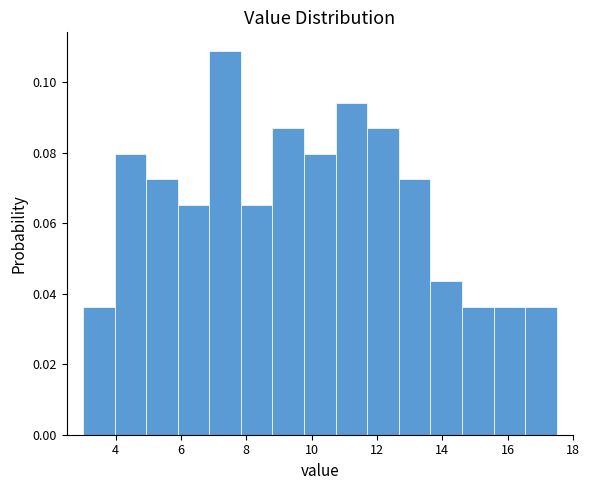

Reading left to right, transcribe this chart: for each bar, give the range it covers on the x-axis and its height. Neither the bar edges nor the heights are printed on the chart, so give them approximately, as read against the axes.

3.0 to 4.0: 0.036
4.0 to 5.0: 0.080
5.0 to 6.0: 0.072
6.0 to 6.8: 0.066
6.8 to 7.8: 0.108
7.8 to 8.8: 0.066
8.8 to 9.8: 0.086
9.8 to 10.8: 0.080
10.8 to 11.8: 0.094
11.8 to 12.6: 0.086
12.6 to 13.6: 0.072
13.6 to 14.6: 0.044
14.6 to 15.6: 0.036
15.6 to 16.6: 0.036
16.6 to 17.6: 0.036